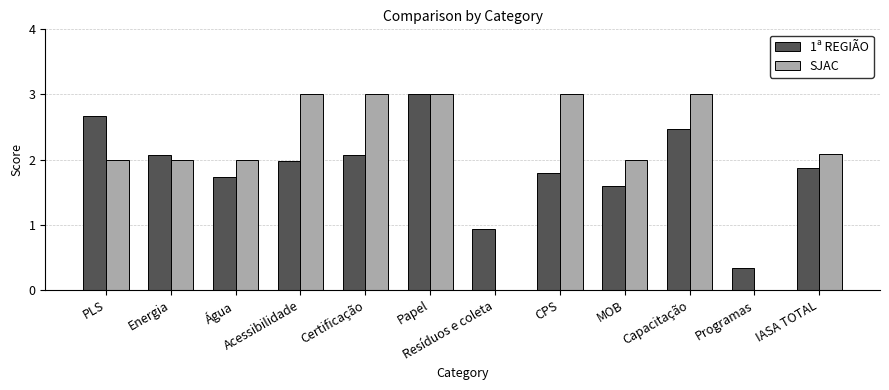

How many distinct data groups are displayed?

2